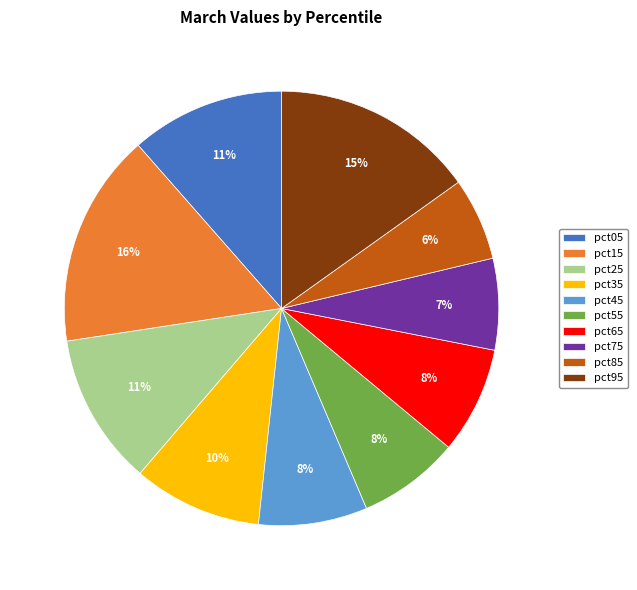

Does any single category account for the majority?

No